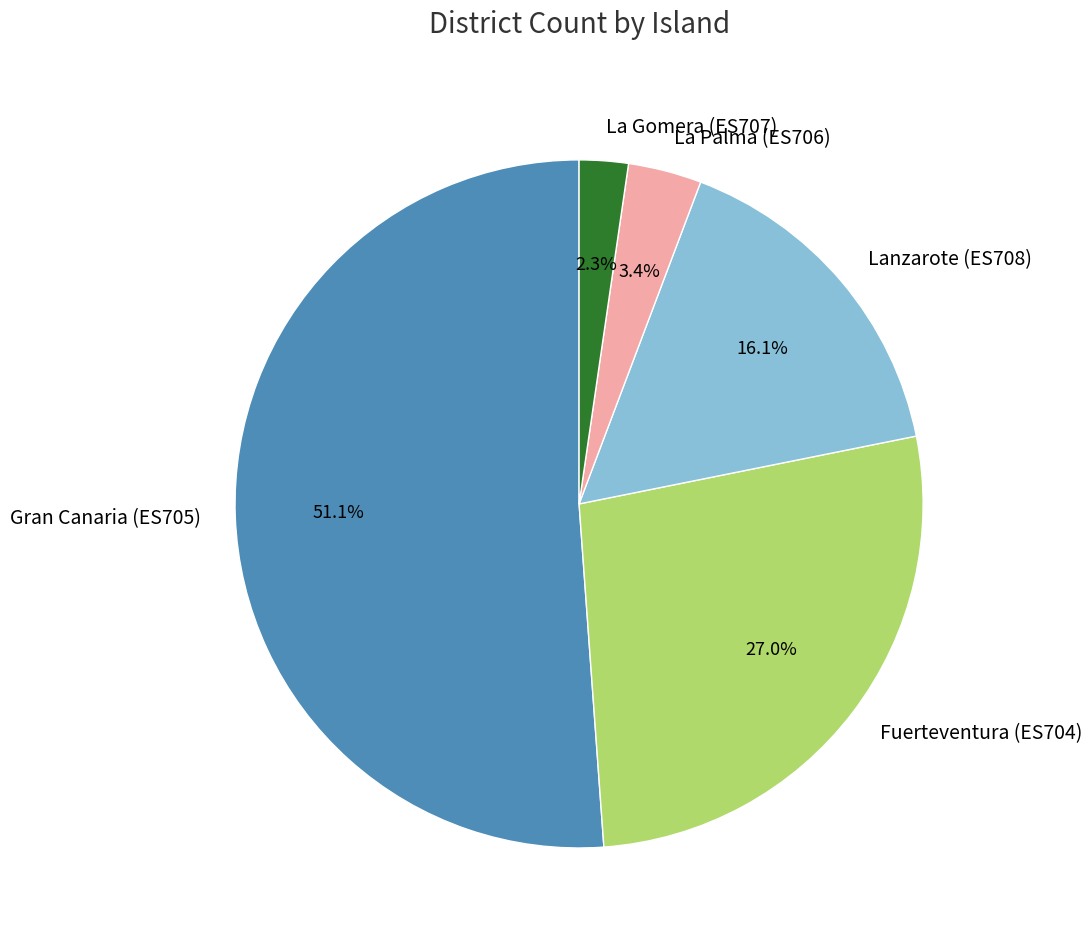

Rank the categories by value from lowest to highest.

La Gomera (ES707), La Palma (ES706), Lanzarote (ES708), Fuerteventura (ES704), Gran Canaria (ES705)